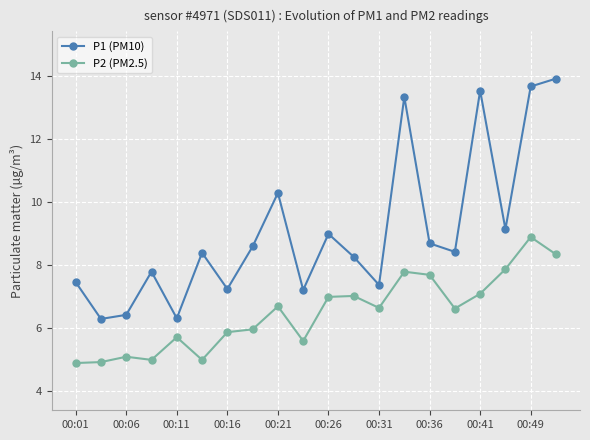

What is the difference between the second highest and second lowest values in the P2 (PM2.5) series?

3.4